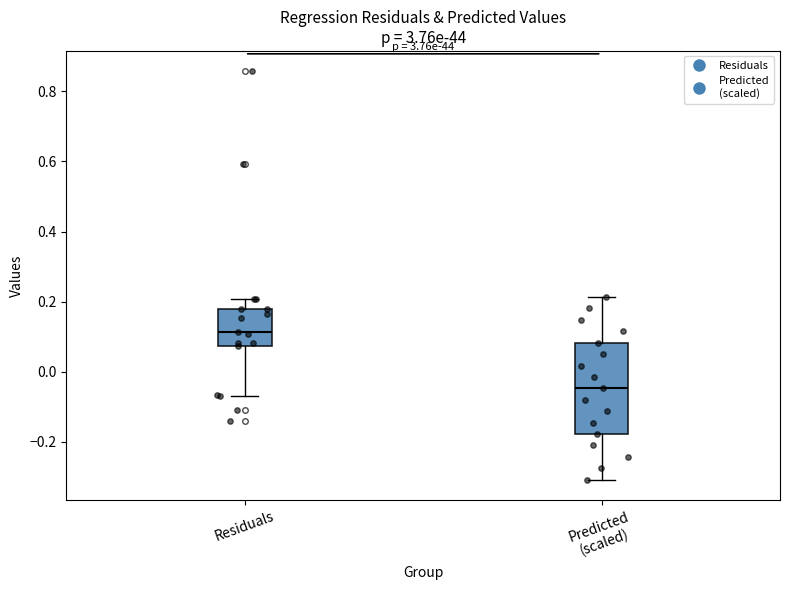

Which box has the lowest median line?

Predicted (scaled)